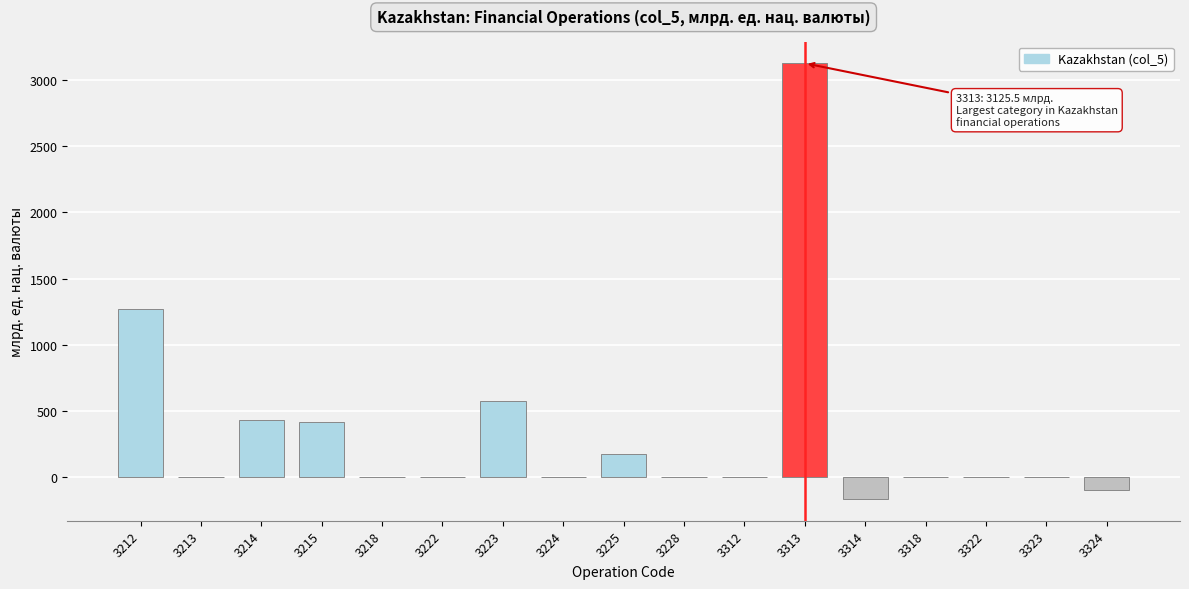

What is the ratio of the value at 3223 to the value at 3212?

0.5